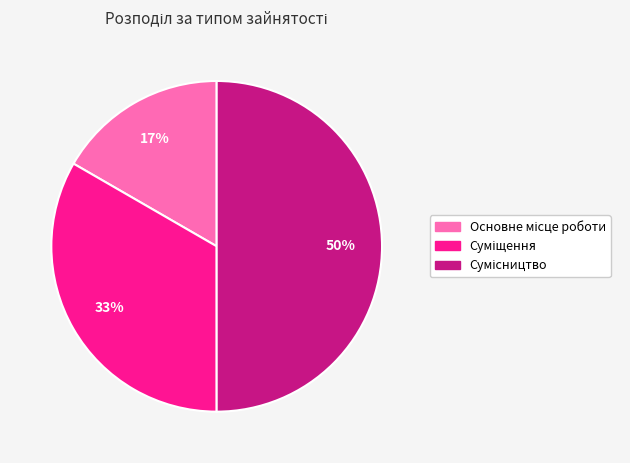

Count the number of slices in the pie.

3